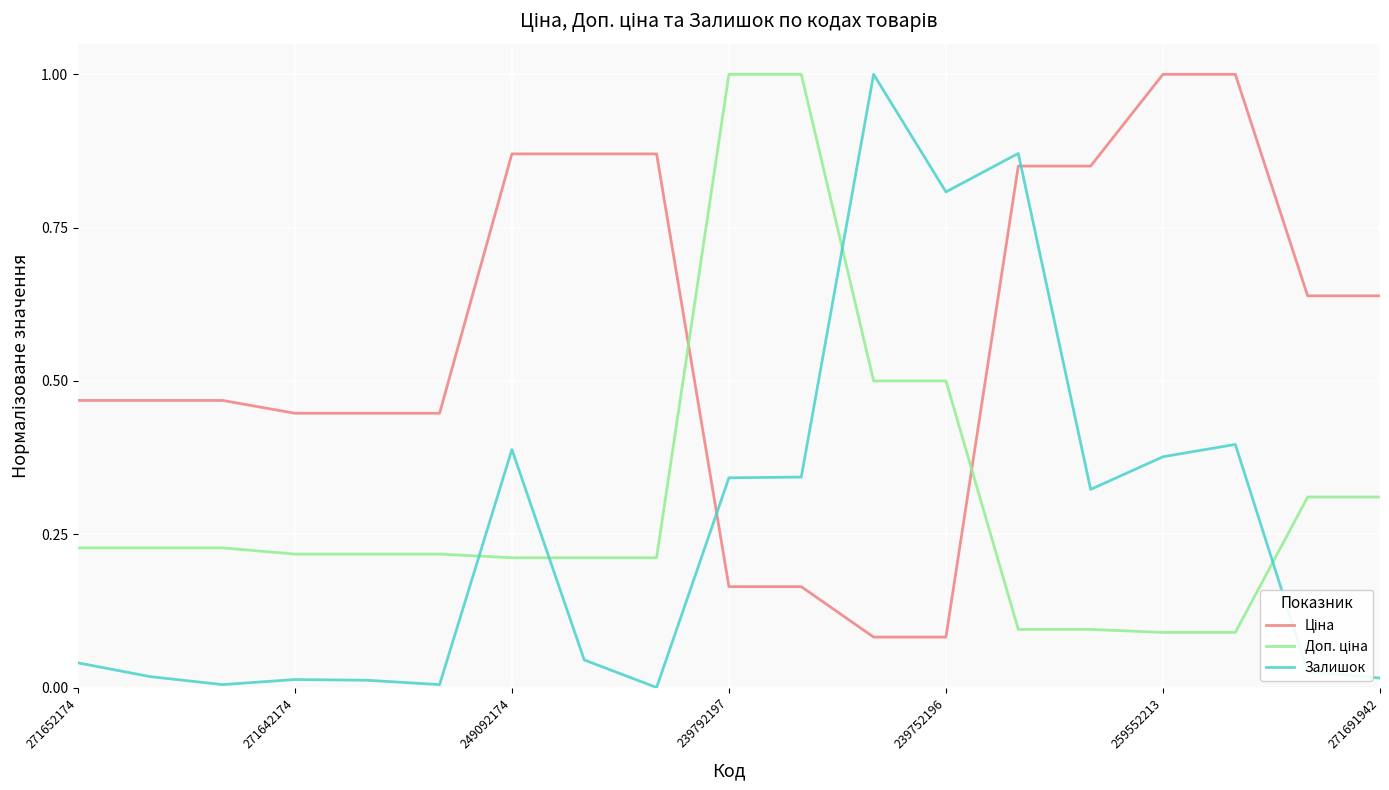

What is the greatest value displayed?

1.0